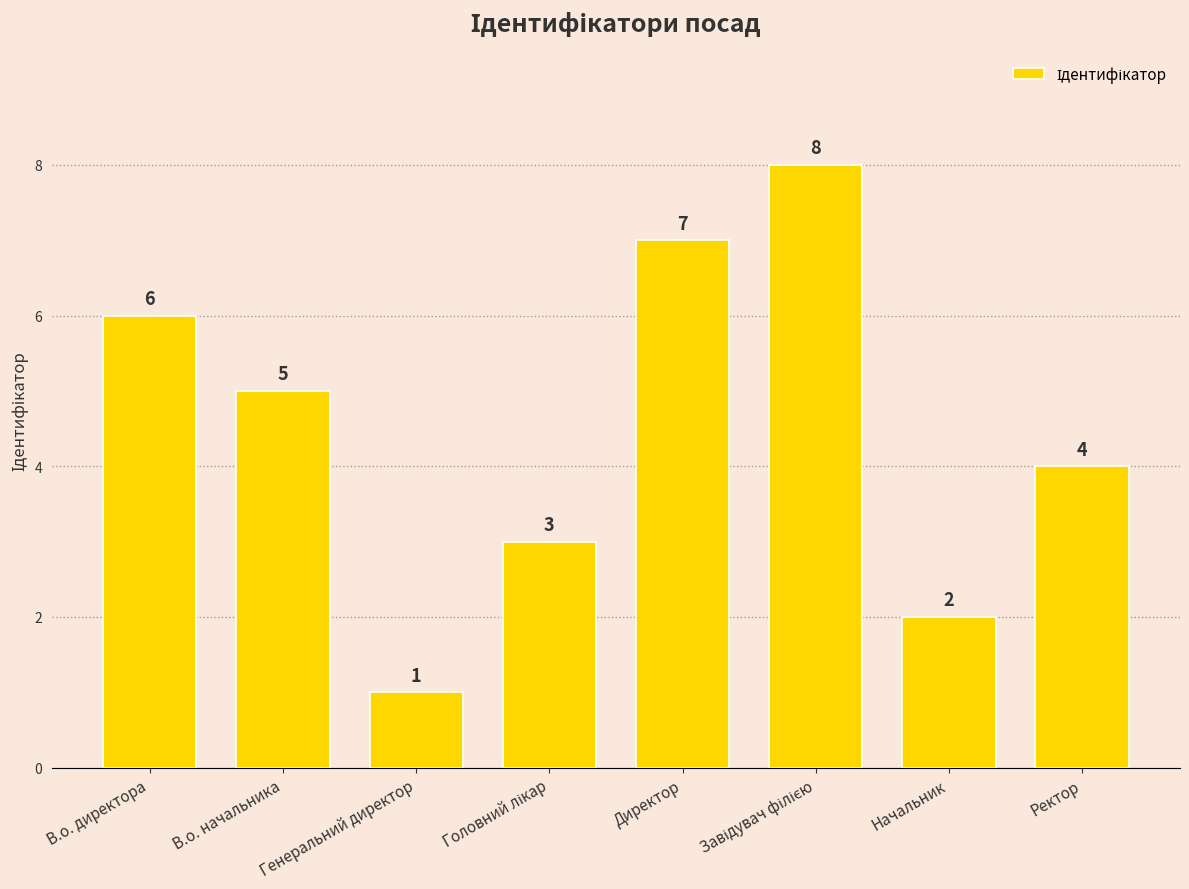

Count the number of categories in the chart.

8